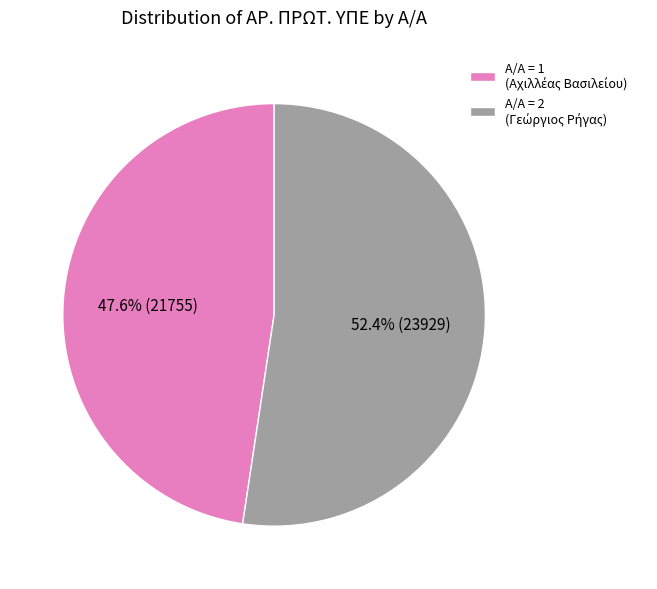

Does any single category account for the majority?

Yes